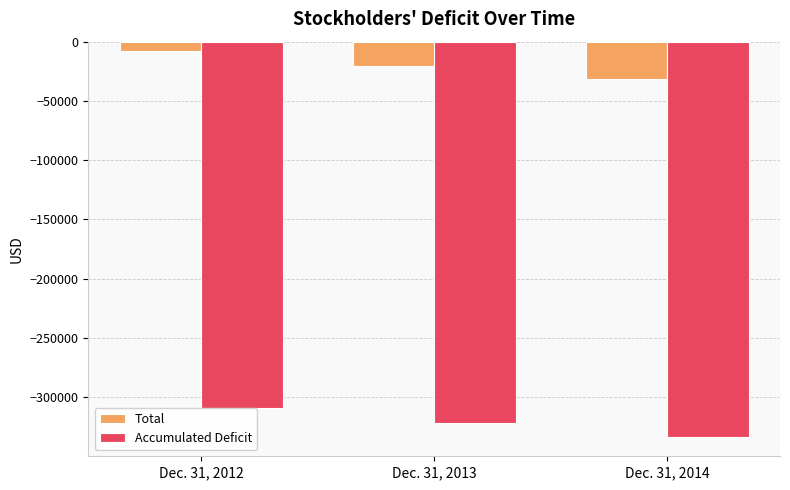

List the series in order of their overall mean, lowest first.

Accumulated Deficit, Total